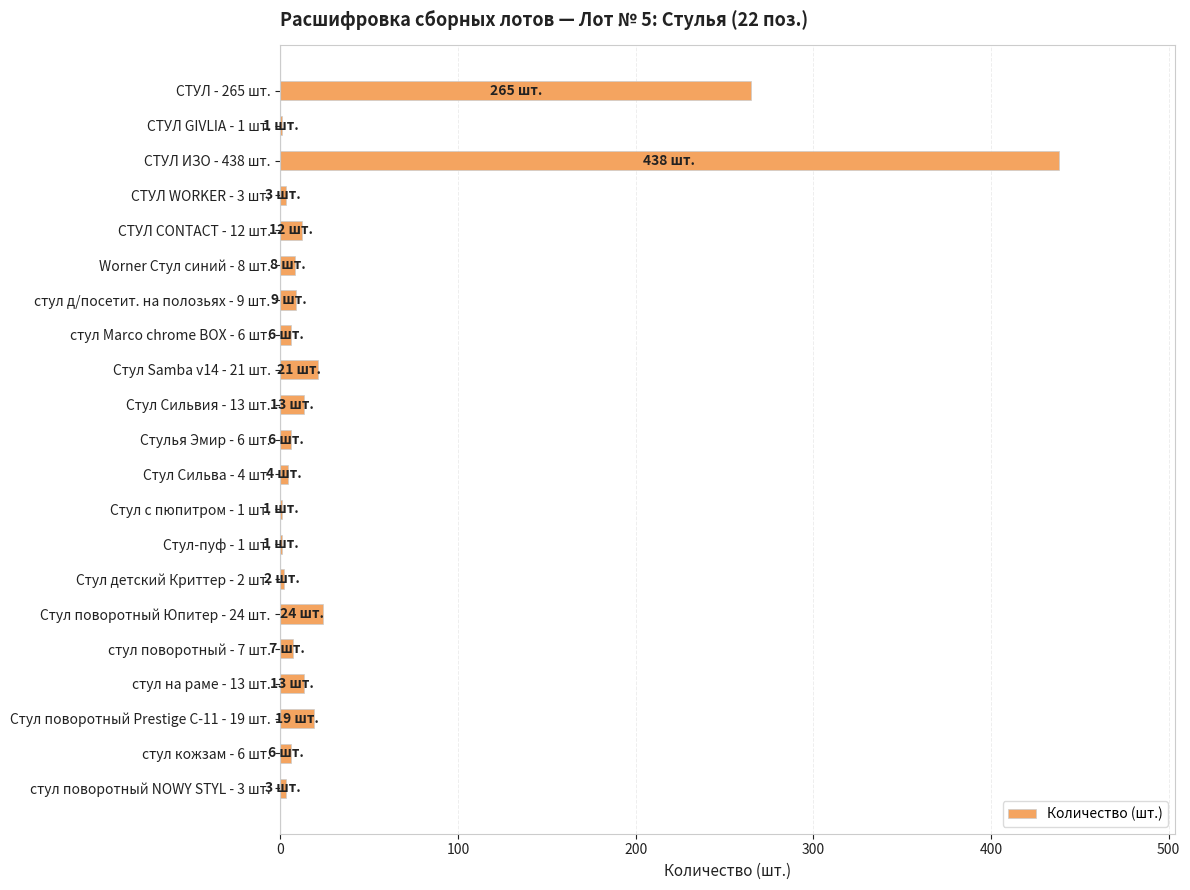

Is it true that the value at стул на раме - 13 шт. is 13?

True